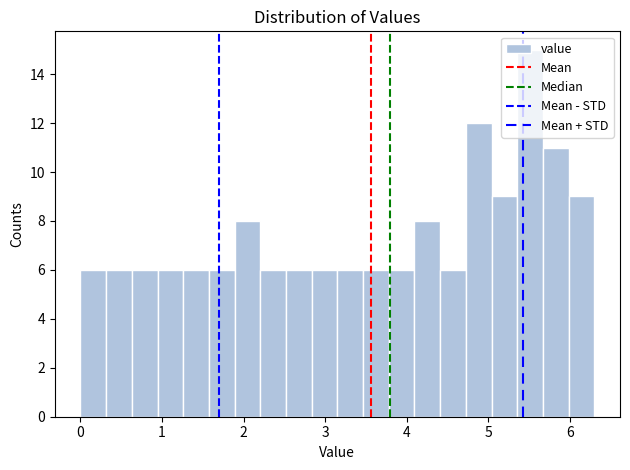

Read against the x-axis, roughly where is the centre of the tallest bar?

5.5